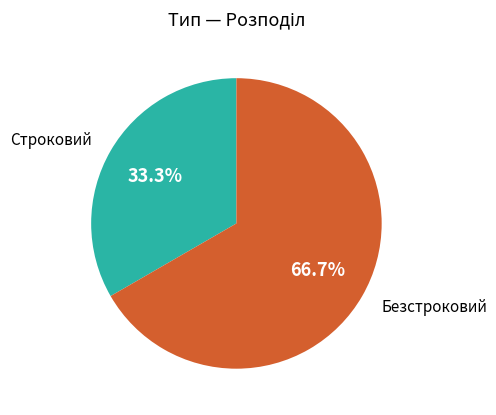

How many slices are in this pie chart?

2